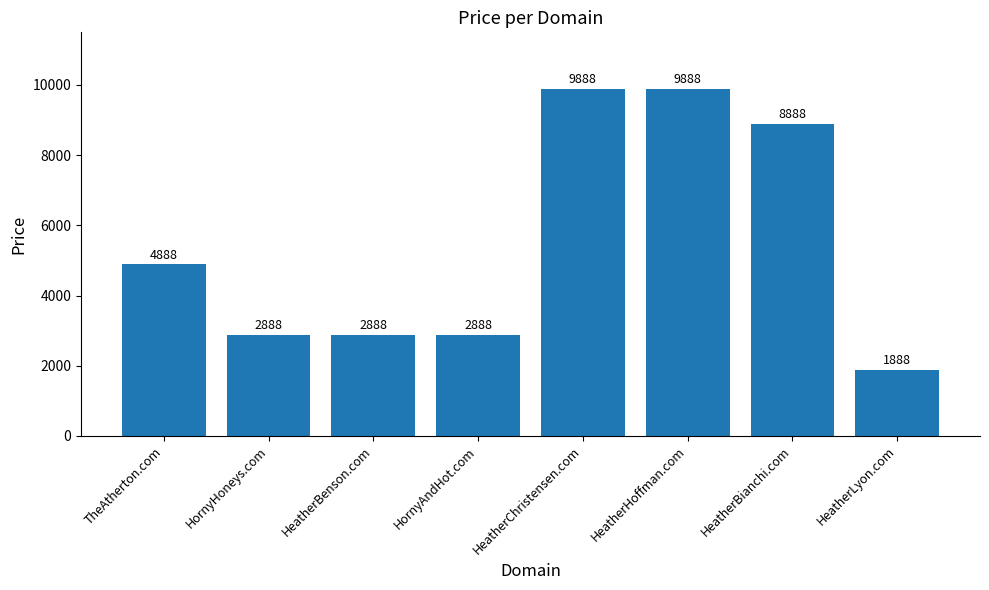

Reading left to right, what are all the values shown in this chart?

TheAtherton.com=4888	HornyHoneys.com=2888	HeatherBenson.com=2888	HornyAndHot.com=2888	HeatherChristensen.com=9888	HeatherHoffman.com=9888	HeatherBianchi.com=8888	HeatherLyon.com=1888